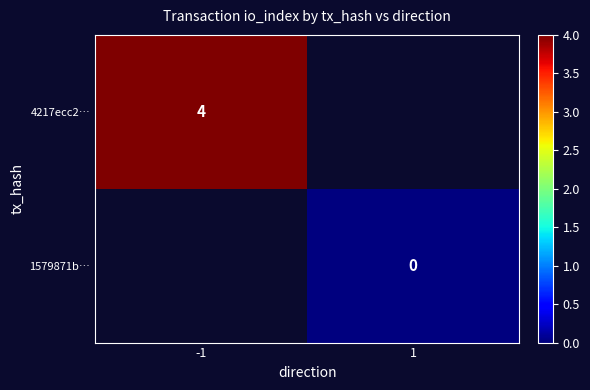

Is the value of 1579871b… at 1 greater than the value of 4217ecc2… at -1?

No